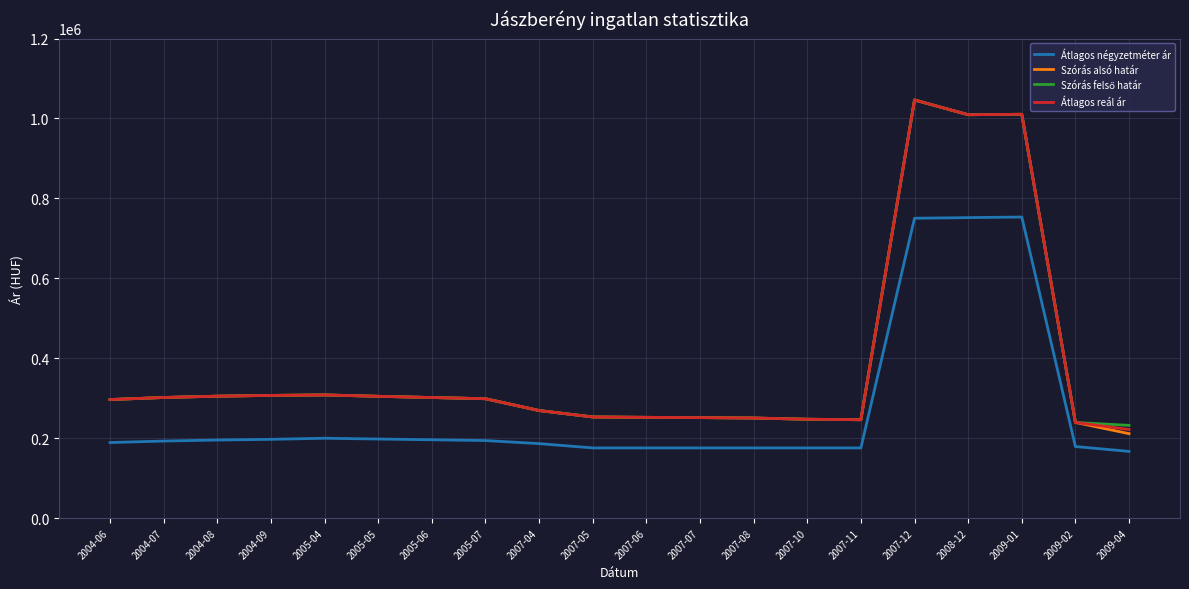

At which label is Átlagos négyzetméter ár closest to 460037?

2005-04